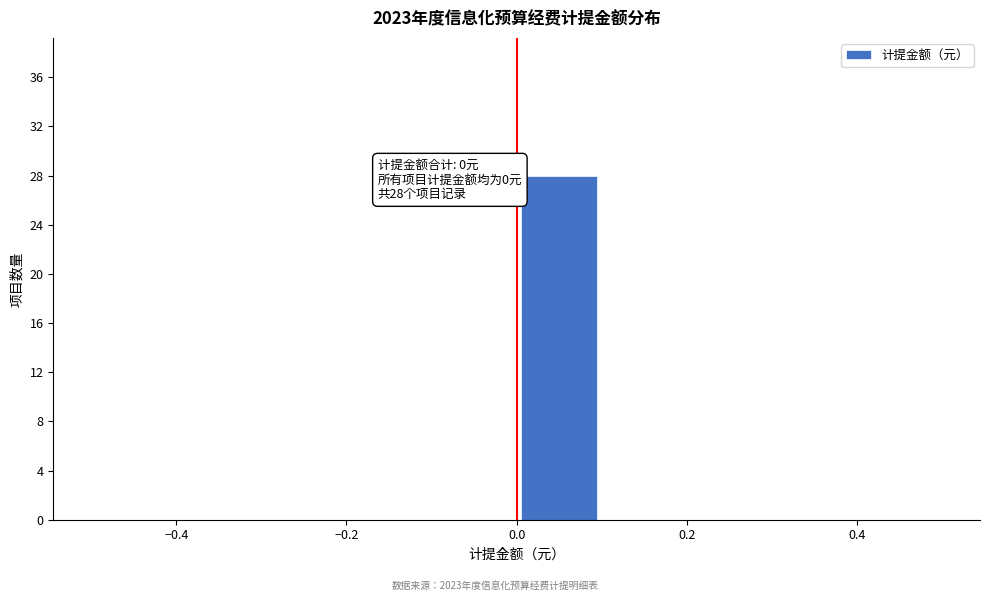

Which range on the x-axis has the tallest bar?

0.0 to 0.1